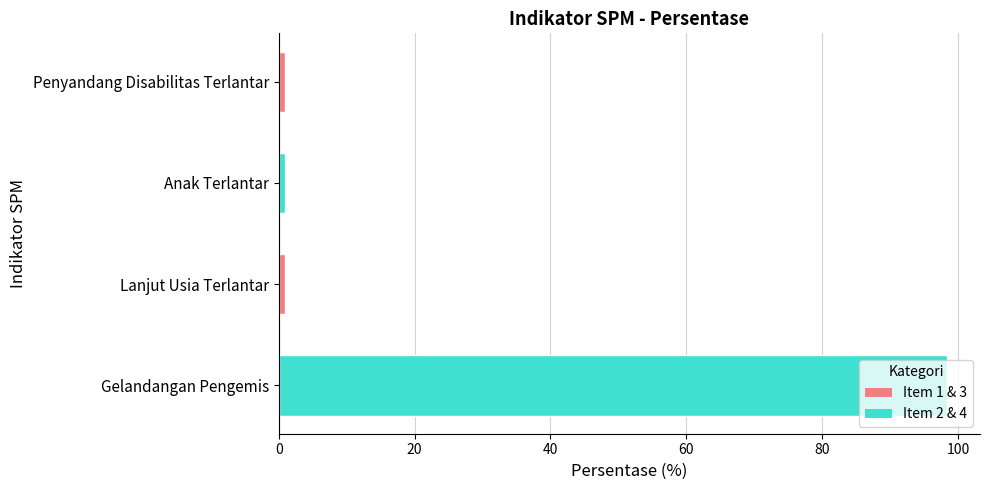

What is the smallest value displayed?

1.0